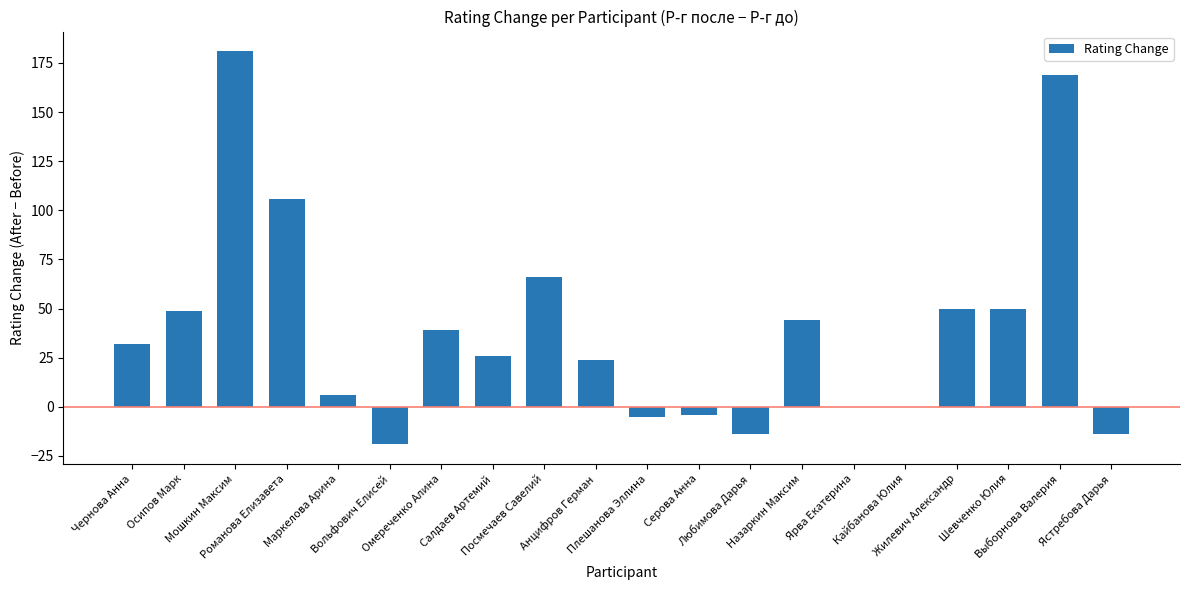

Reading left to right, what are all the values shown in this chart?

Чернова Анна=32	Осипов Марк=49	Мошкин Максим=181	Романова Елизавета=106	Маркелова Арина=6	Вольфович Елисей=-19	Омереченко Алина=39	Салдаев Артемий=26	Посмечаев Савелий=66	Анцифров Герман=24	Плешанова Эллина=-5	Серова Анна=-4	Любимова Дарья=-14	Назаркин Максим=44	Ярва Екатерина=0	Кайбанова Юлия=0	Жилевич Александр=50	Шевченко Юлия=50	Выборнова Валерия=169	Ястребова Дарья=-14